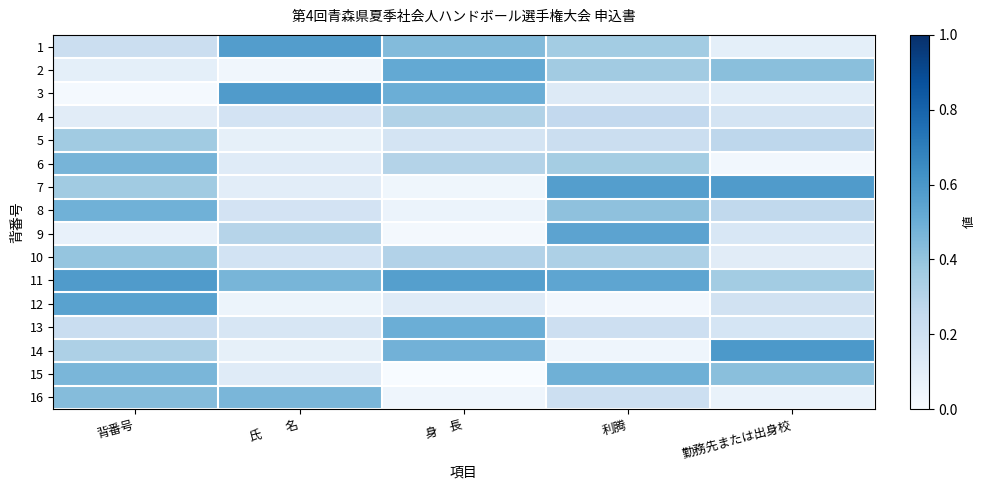

Reading left to right, list all the values displayed in this chart.

1: 背番号=0.2	氏　　名=0.6	身　長=0.4	利腾=0.4	勤務先または出身校=0.1
2: 背番号=0.1	氏　　名=0.0	身　長=0.5	利腾=0.4	勤務先または出身校=0.4
3: 背番号=0.0	氏　　名=0.6	身　長=0.5	利腾=0.1	勤務先または出身校=0.1
4: 背番号=0.1	氏　　名=0.2	身　長=0.3	利腾=0.3	勤務先または出身校=0.2
5: 背番号=0.4	氏　　名=0.1	身　長=0.2	利腾=0.2	勤務先または出身校=0.3
6: 背番号=0.5	氏　　名=0.1	身　長=0.3	利腾=0.4	勤務先または出身校=0.0
7: 背番号=0.4	氏　　名=0.1	身　長=0.0	利腾=0.6	勤務先または出身校=0.6
8: 背番号=0.5	氏　　名=0.2	身　長=0.1	利腾=0.4	勤務先または出身校=0.3
9: 背番号=0.1	氏　　名=0.3	身　長=0.0	利腾=0.5	勤務先または出身校=0.2
10: 背番号=0.4	氏　　名=0.2	身　長=0.3	利腾=0.3	勤務先または出身校=0.1
11: 背番号=0.6	氏　　名=0.5	身　長=0.6	利腾=0.5	勤務先または出身校=0.4
12: 背番号=0.6	氏　　名=0.1	身　長=0.1	利腾=0.0	勤務先または出身校=0.2
13: 背番号=0.2	氏　　名=0.2	身　長=0.5	利腾=0.2	勤務先または出身校=0.2
14: 背番号=0.3	氏　　名=0.1	身　長=0.5	利腾=0.0	勤務先または出身校=0.6
15: 背番号=0.5	氏　　名=0.1	身　長=0.0	利腾=0.5	勤務先または出身校=0.4
16: 背番号=0.4	氏　　名=0.5	身　長=0.0	利腾=0.2	勤務先または出身校=0.1